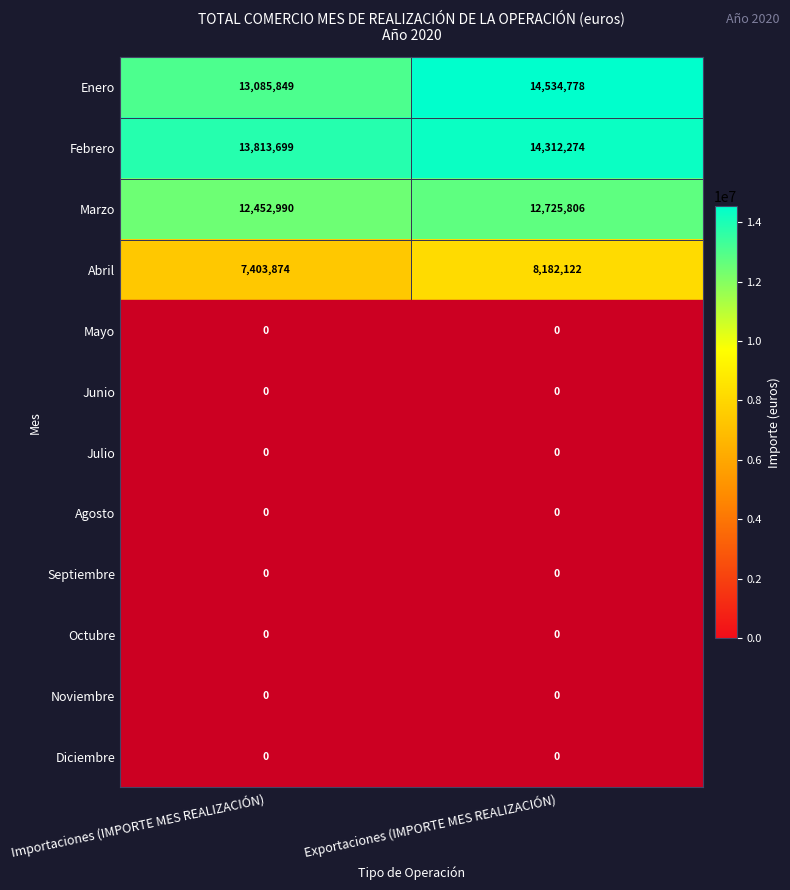

How many data points in Febrero are less than 14312274?

1